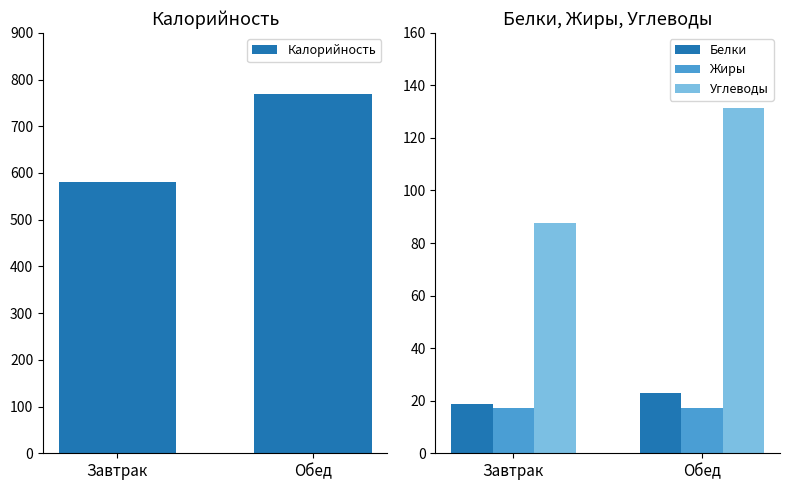

How many bars are there in each group?

4